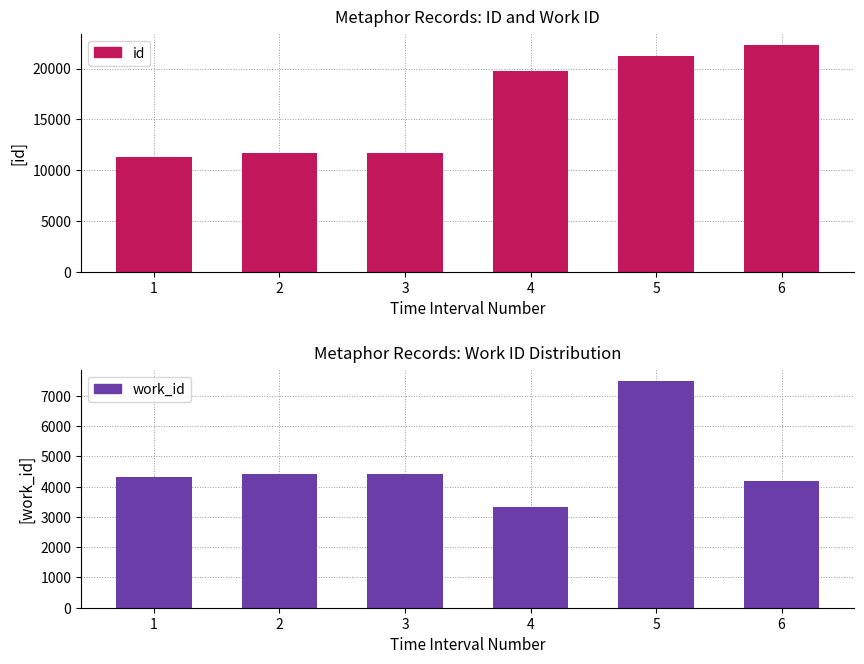

Which category has the highest value in the work_id series?

5